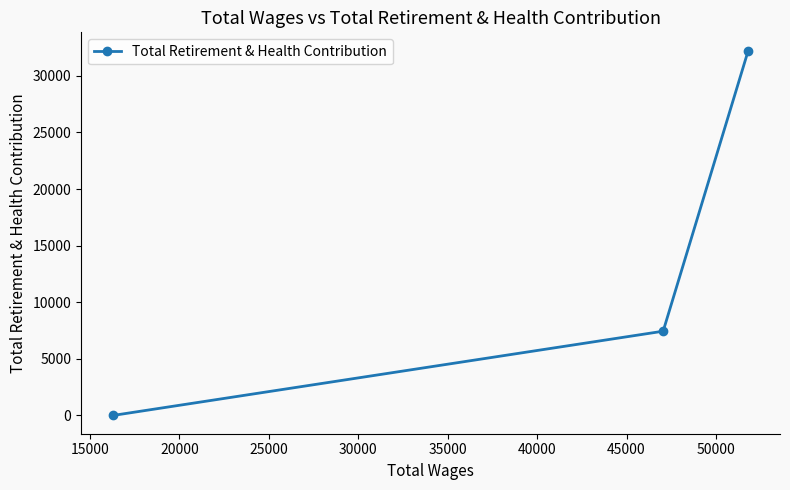

What is the greatest value displayed?

32225